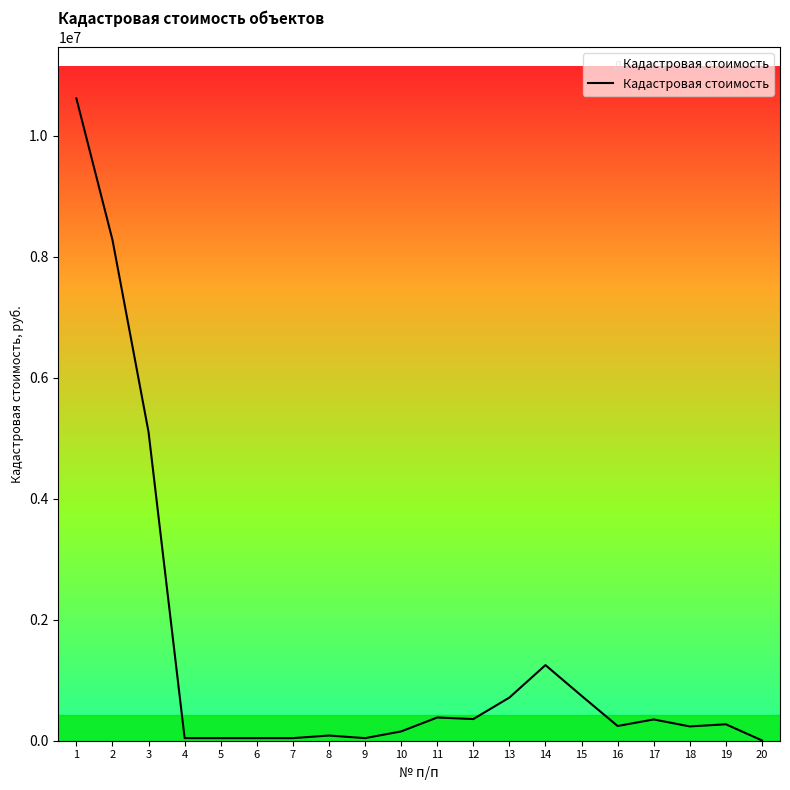

Between 19 and 5, which is larger?

19